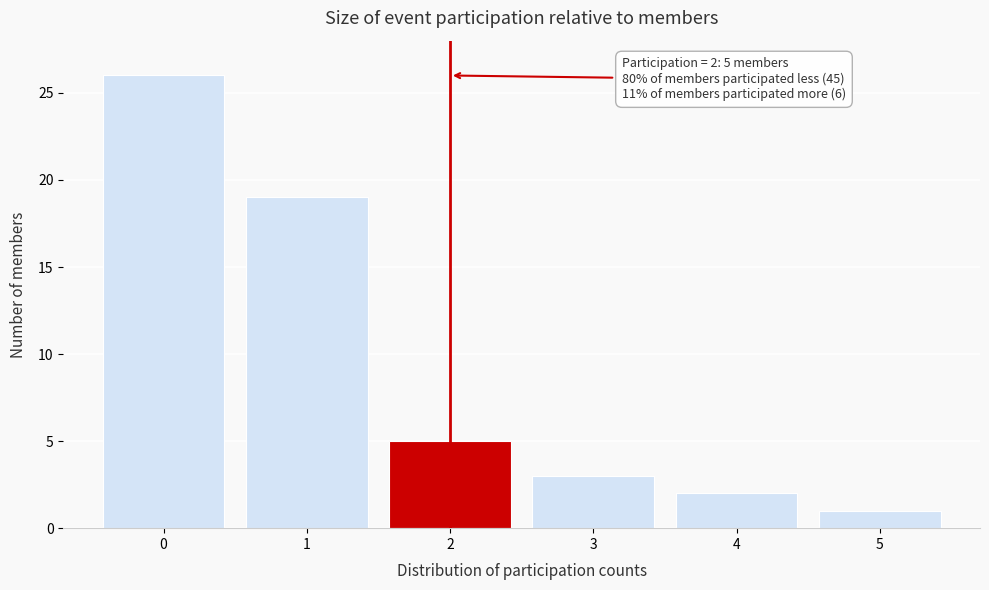

Reading left to right, what are all the values shown in this chart?

0=26	1=19	2=5	3=3	4=2	5=1